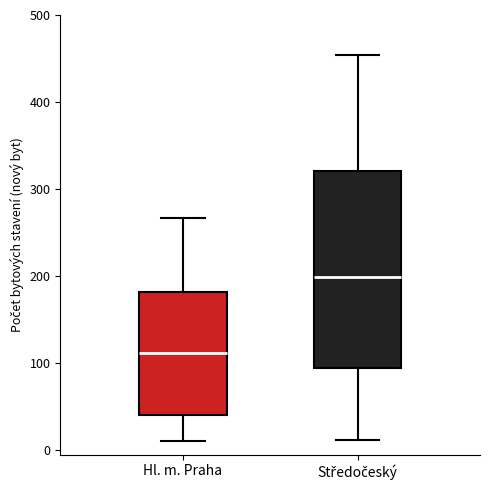

Where is the upper edge of the box for Středočeský on the y-axis? The values are not printed on the chart, so give them approximately, as read against the axis.

320